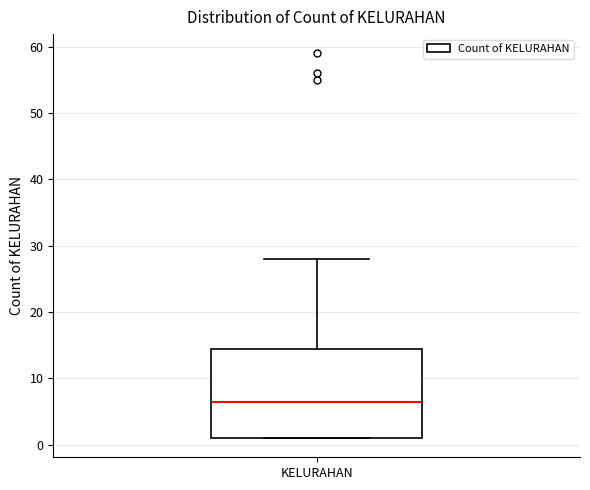

Where is the upper edge of the box for KELURAHAN on the y-axis? The values are not printed on the chart, so give them approximately, as read against the axis.

15